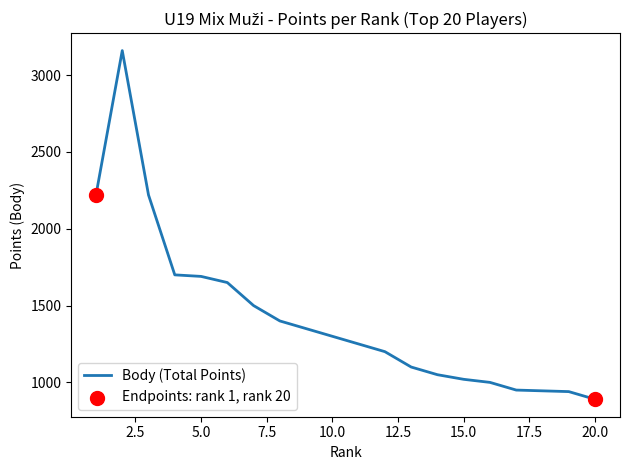

What is the change in value from Dvořák David to Král Adam?

-250